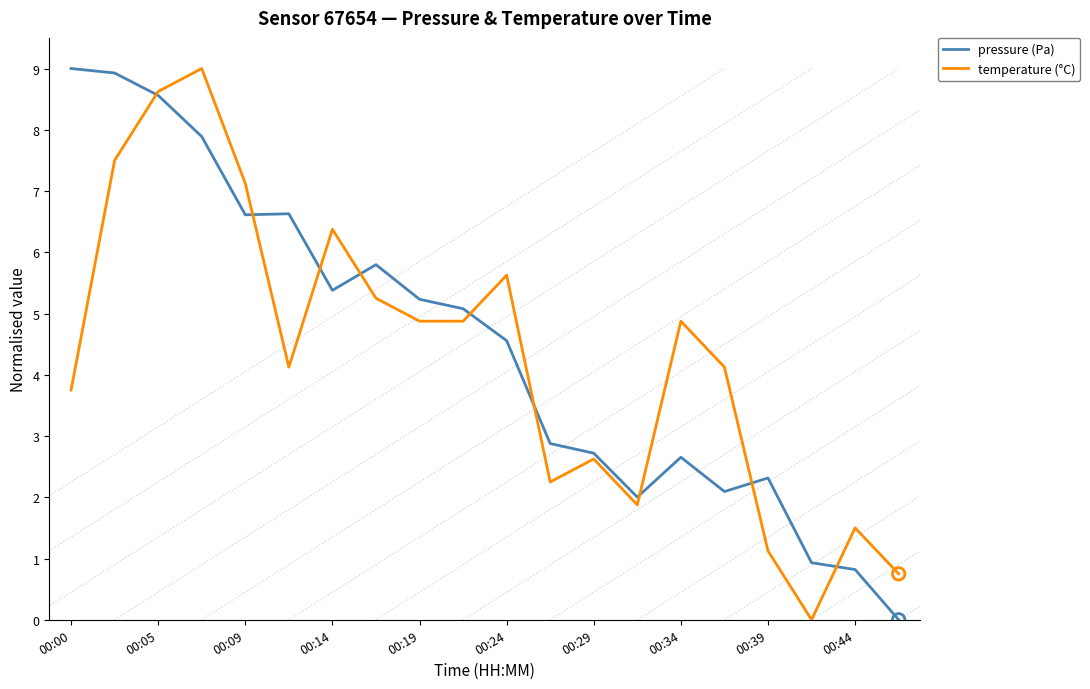

What is the greatest value displayed?

9.0